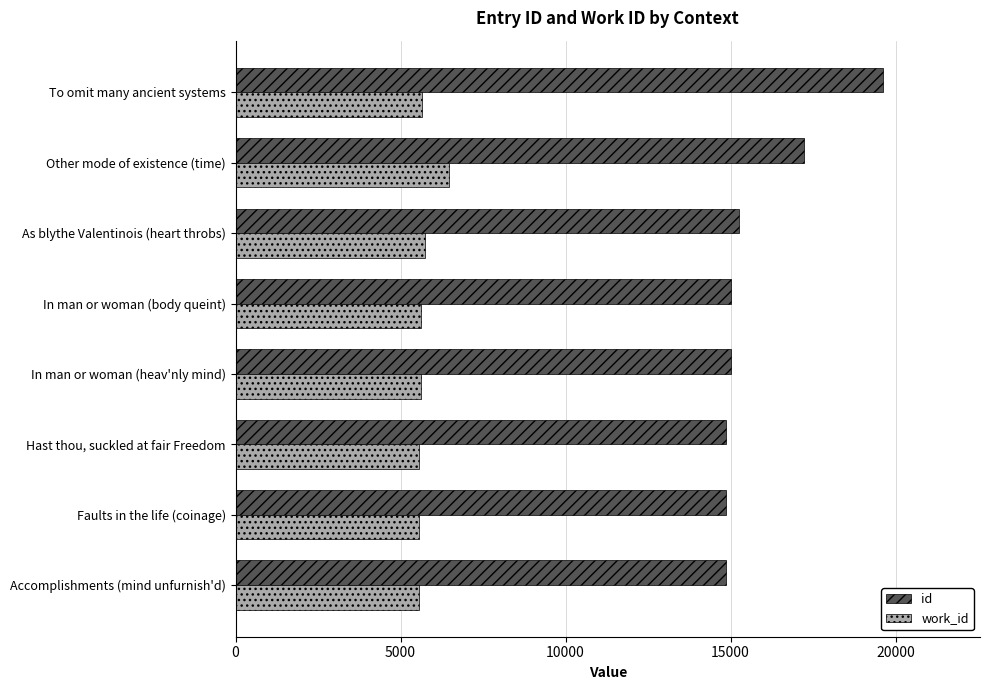

Which series has the largest total across all categories?

id